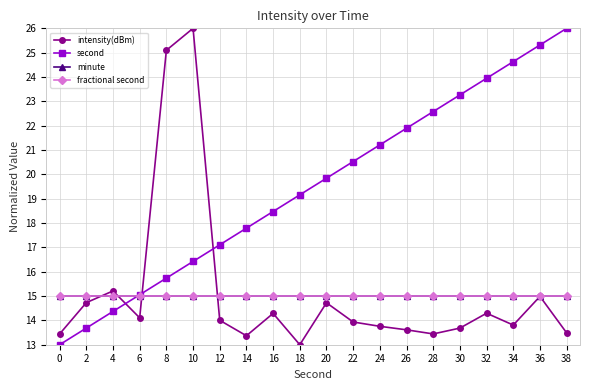

True or false: fractional second and minute cross at least once.

False